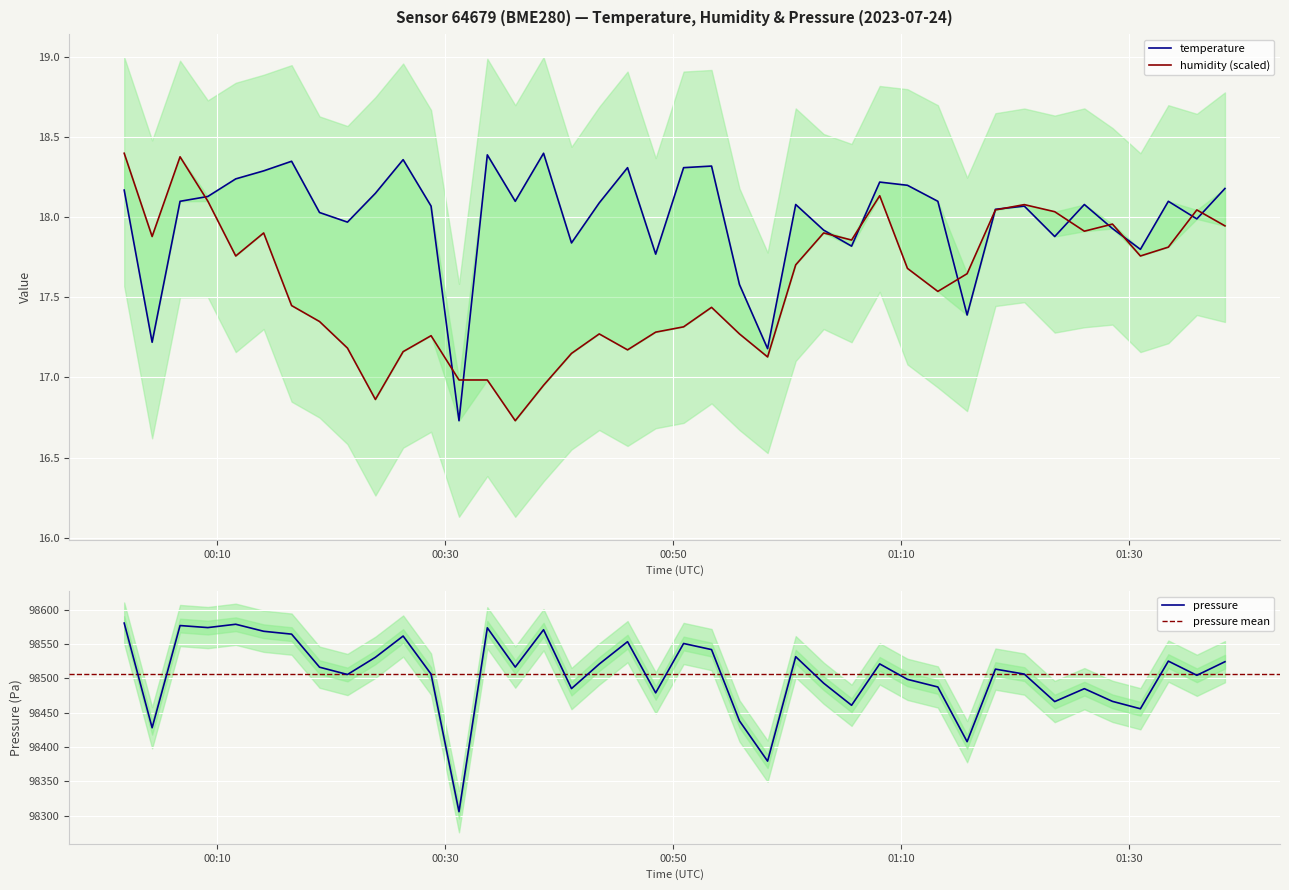

What is the sum of all temperature values?

719.9